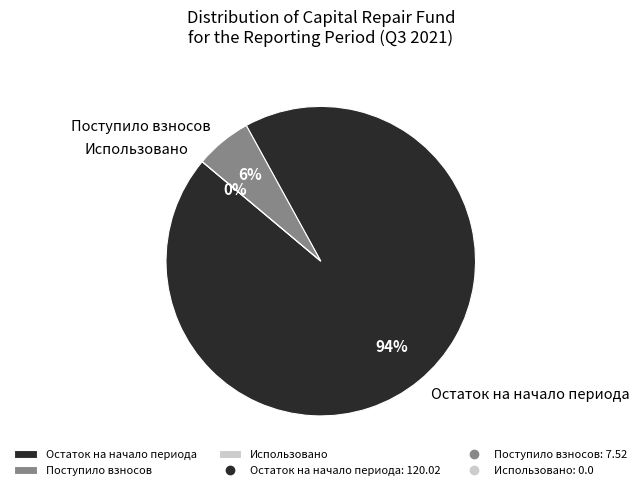

Does Поступило взносов represent more than half of the total?

No